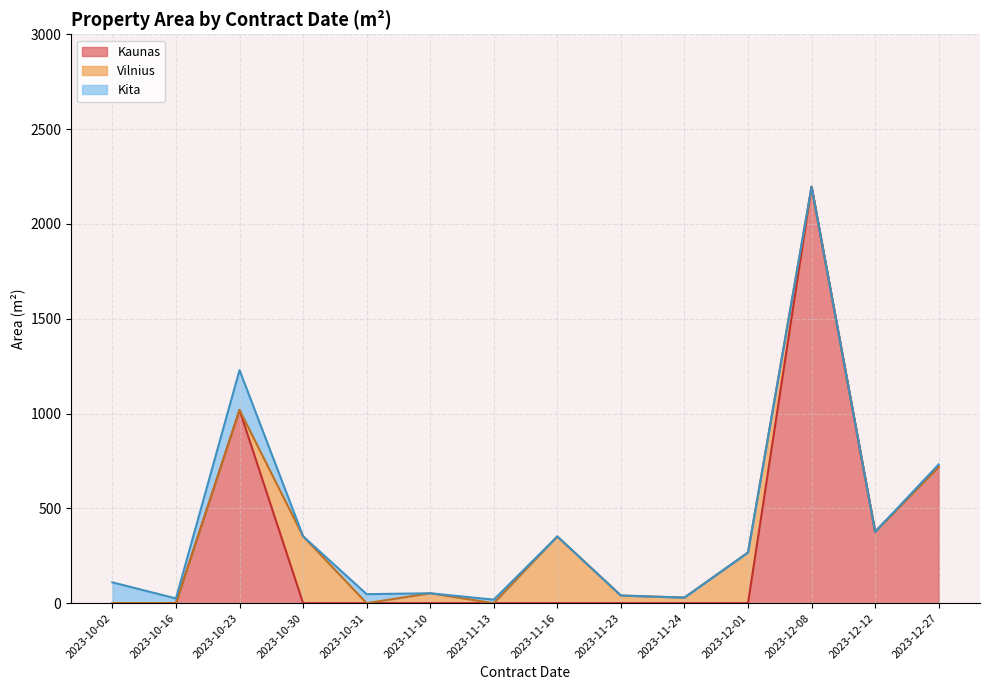

At which category is the sum across all series the highest?

2023-12-08